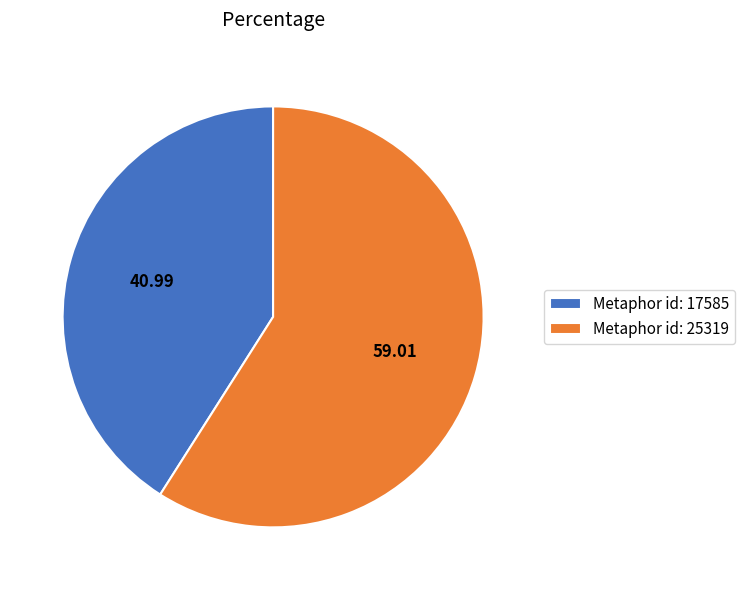

Rank the categories by value from highest to lowest.

Metaphor id: 25319, Metaphor id: 17585